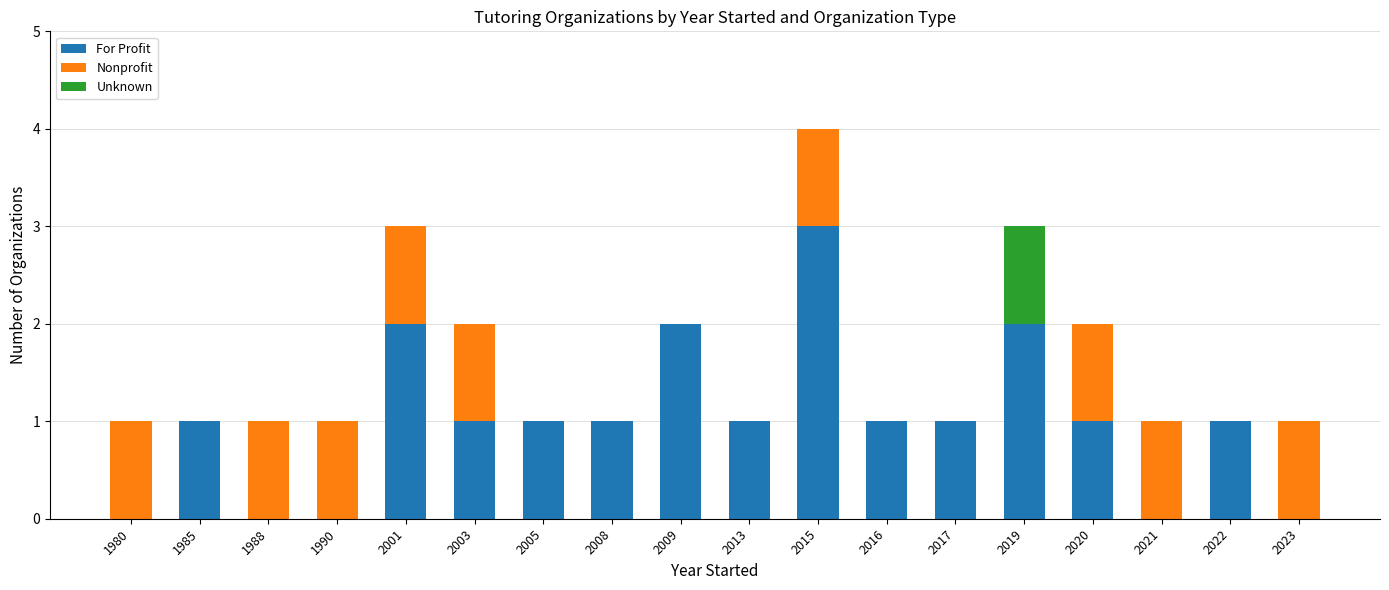

At which category is the sum across all series the highest?

2015